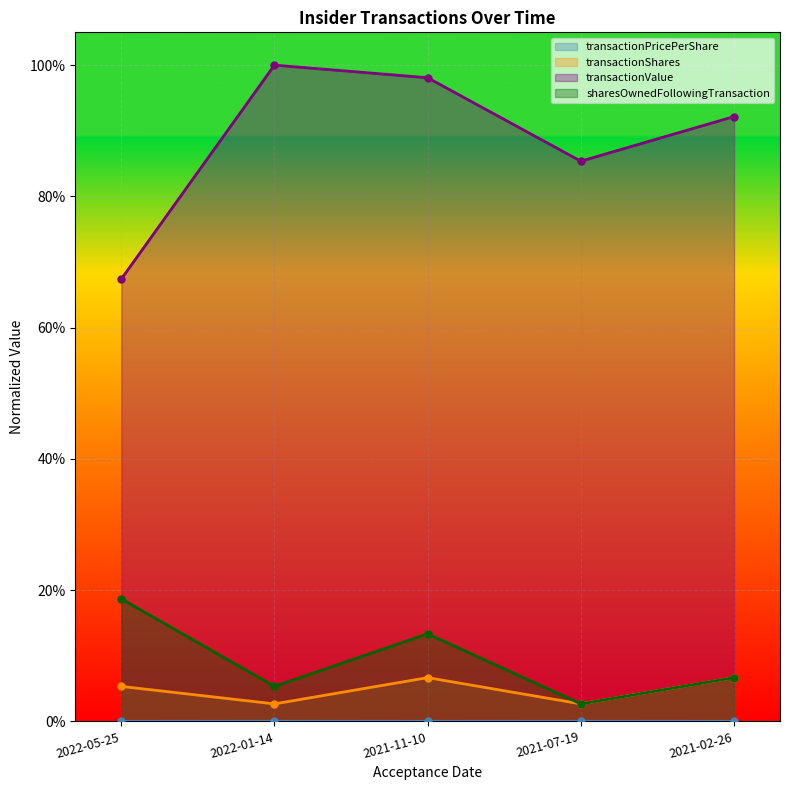

What is the sum of all transactionValue values?

4.4